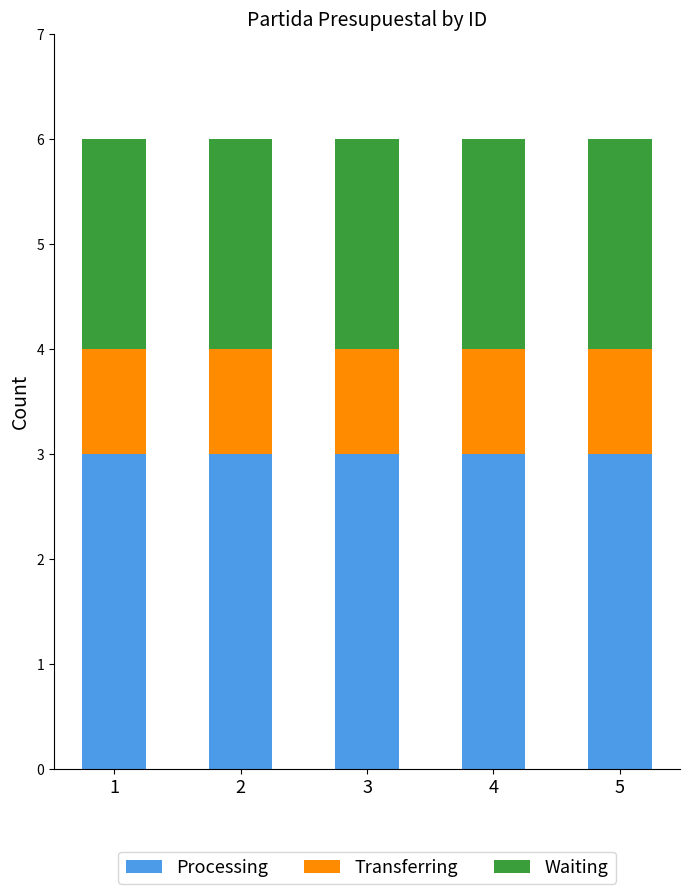

What is the total value across all series at 4?

6